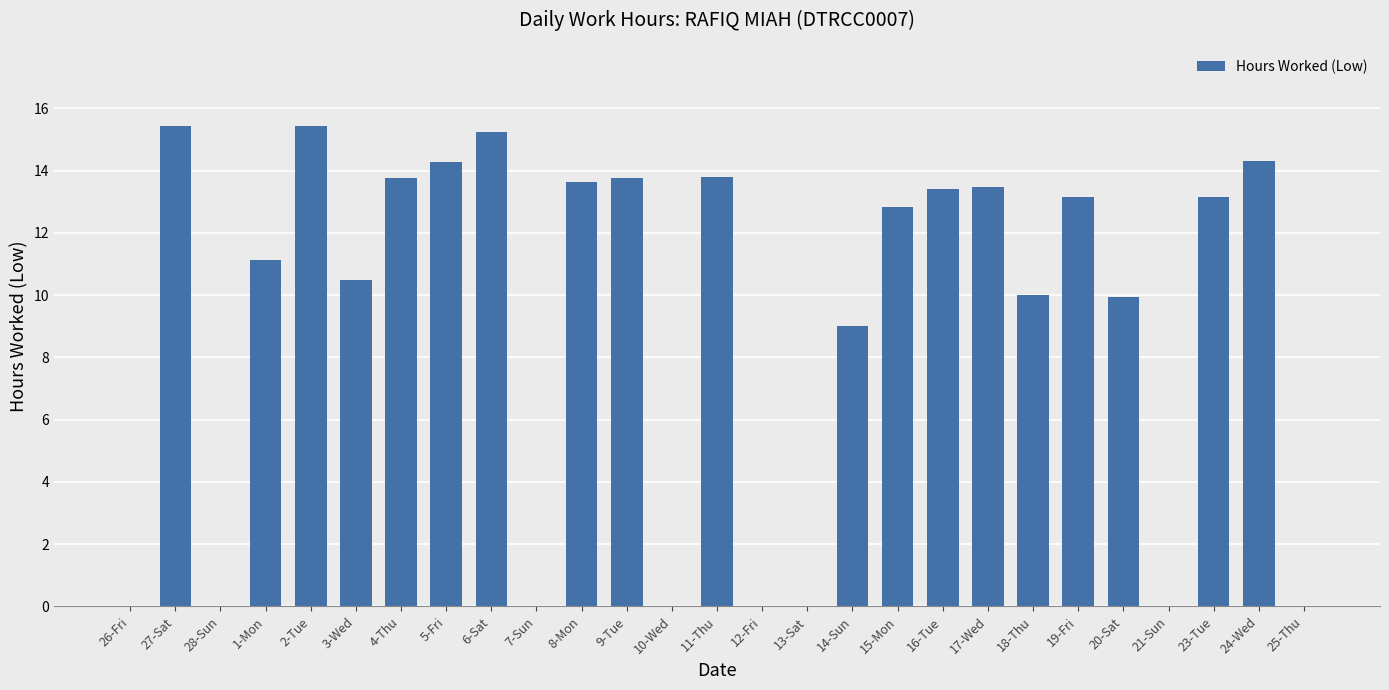

True or false: the data shows 0.0 at 26-Fri.

True